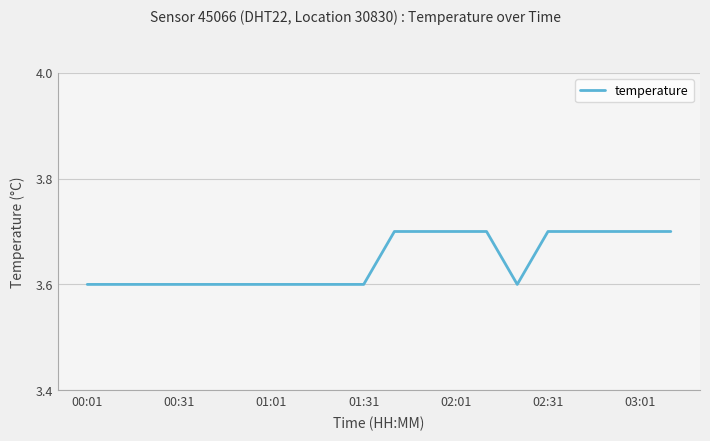

What is the maximum value shown in the chart?

3.7